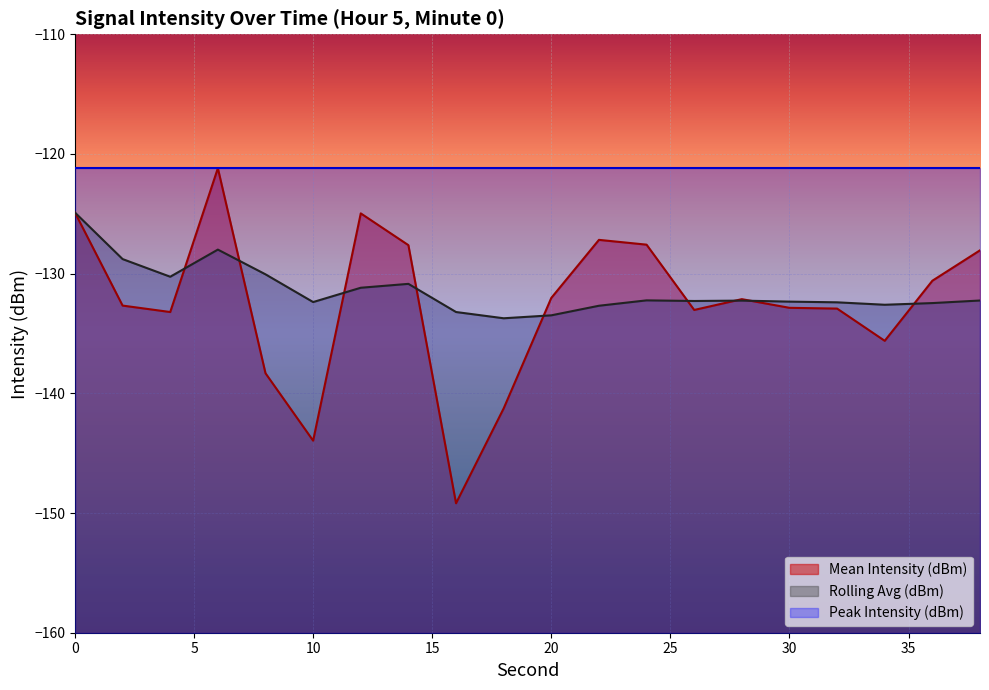

Which series has the widest spread of values?

Mean Intensity (dBm)